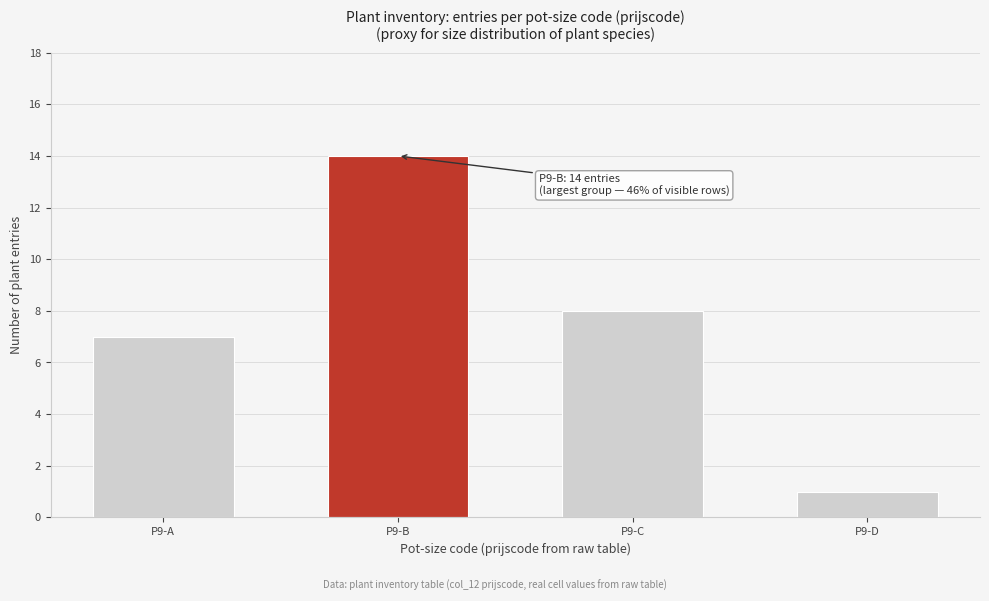

Reading left to right, extract all data points from this chart.

P9-A=7	P9-B=14	P9-C=8	P9-D=1